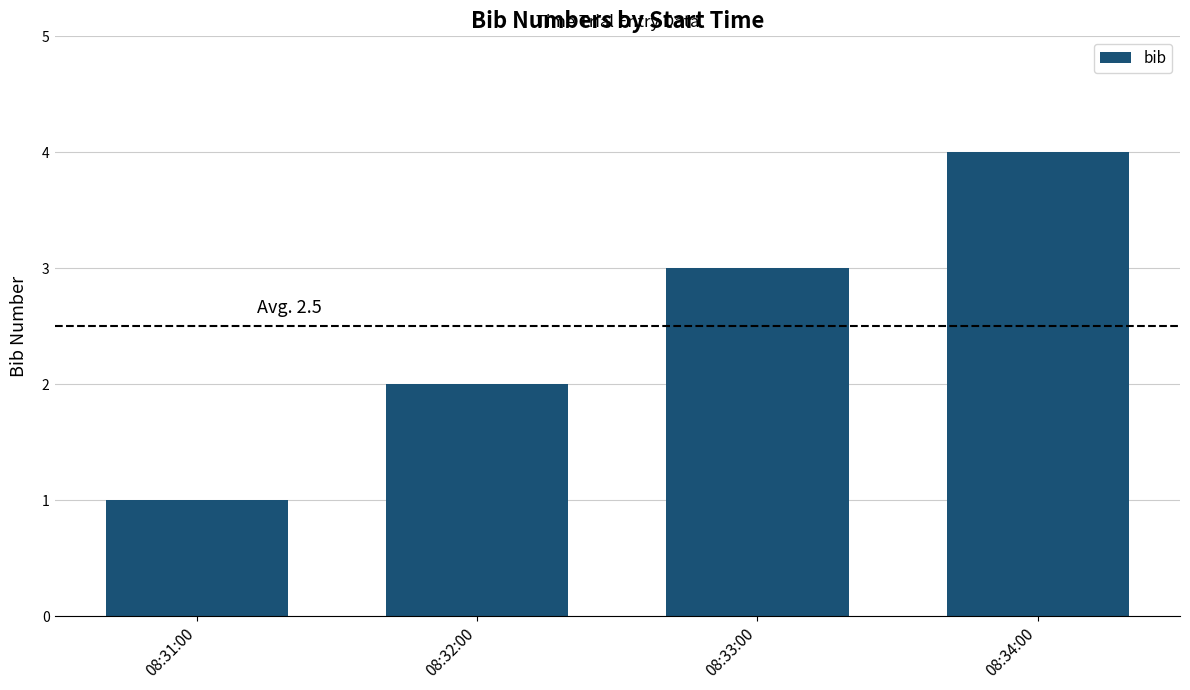

Does the chart contain any negative values?

No